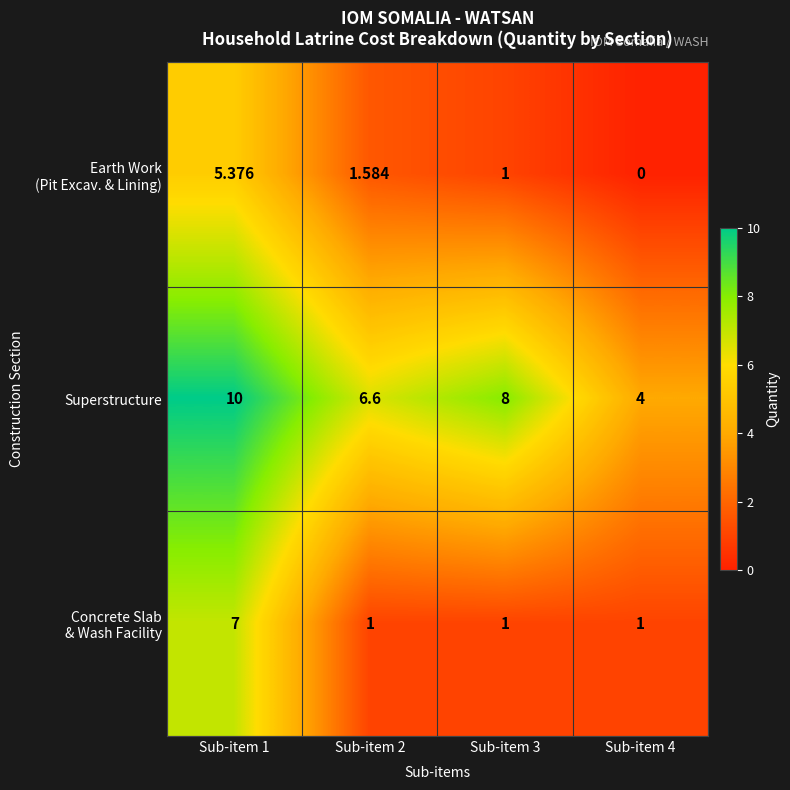

Count the number of categories in the chart.

4